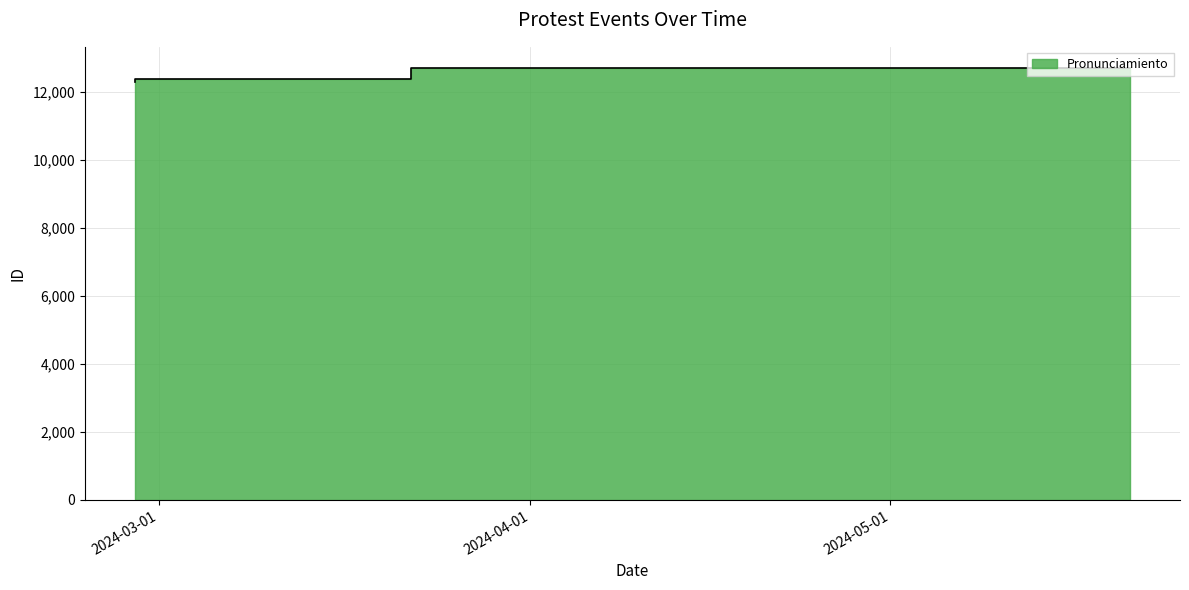

Rank the categories by value from highest to lowest.

2024-05-21, 2024-03-22, 2024-03-22, 2024-02-28